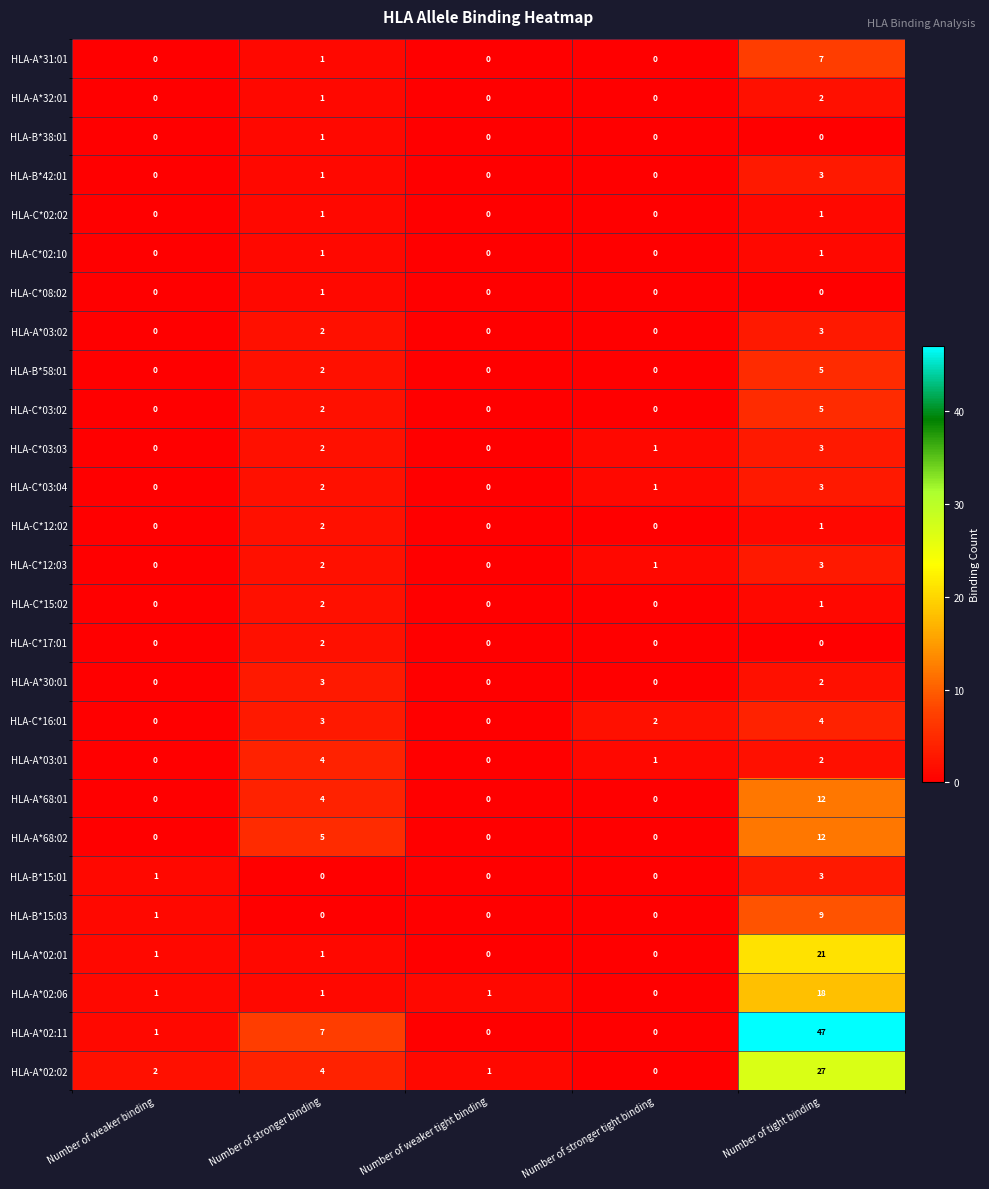

At which label is HLA-C*12:03 closest to 1?

Number of stronger tight binding